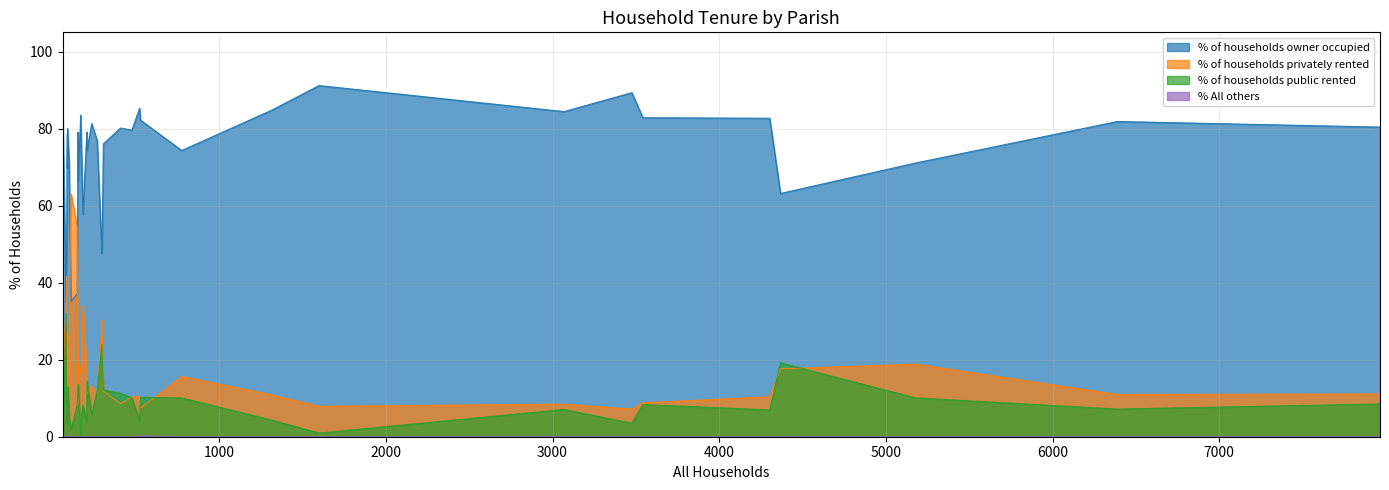

How many lines are shown in the chart?

4